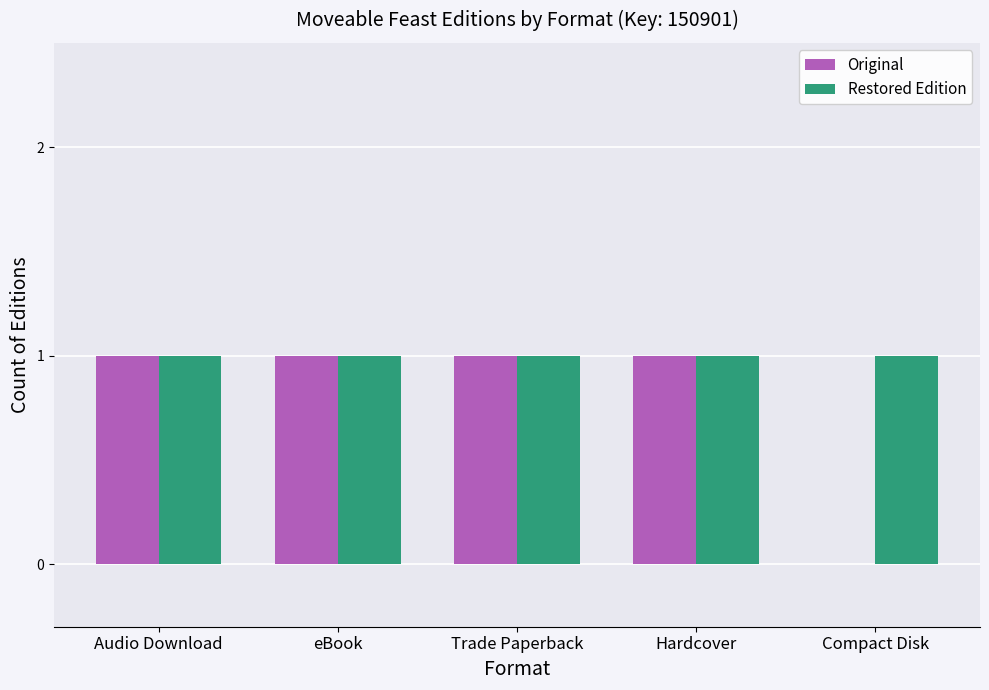

How many positive values does the Original series have?

4